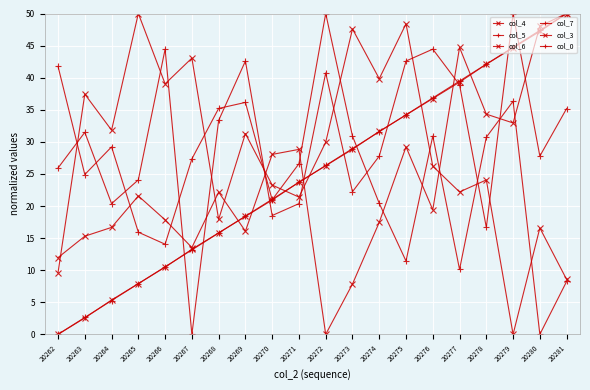

Reading left to right, transcribe all the data shown in this chart.

col_4: 20262=9.6	20263=37.4	20264=31.8	20265=50.0	20266=39.0	20267=43.0	20268=17.9	20269=31.3	20270=23.3	20271=21.4	20272=29.9	20273=47.6	20274=39.8	20275=48.4	20276=26.2	20277=22.2	20278=24.1	20279=0.0	20280=16.6	20281=8.6
col_5: 20262=41.8	20263=24.9	20264=29.2	20265=15.9	20266=14.0	20267=27.3	20268=35.2	20269=36.1	20270=21.0	20271=26.6	20272=50.0	20273=30.9	20274=20.4	20275=11.4	20276=30.9	20277=10.1	20278=30.7	20279=36.3	20280=0.0	20281=8.2
col_6: 20262=12.0	20263=15.3	20264=16.7	20265=21.6	20266=17.8	20267=13.5	20268=22.2	20269=16.1	20270=28.0	20271=28.8	20272=0.0	20273=7.8	20274=17.5	20275=29.2	20276=19.4	20277=44.7	20278=34.3	20279=32.9	20280=48.0	20281=50.0
col_7: 20262=25.9	20263=31.5	20264=20.4	20265=24.1	20266=44.4	20267=0.0	20268=33.3	20269=42.6	20270=18.5	20271=20.4	20272=40.7	20273=22.2	20274=27.8	20275=42.6	20276=44.4	20277=38.9	20278=16.7	20279=50.0	20280=27.8	20281=35.2
col_3: 20262=0.0	20263=2.6	20264=5.3	20265=7.9	20266=10.5	20267=13.3	20268=15.8	20269=18.4	20270=20.9	20271=23.7	20272=26.3	20273=28.8	20274=31.6	20275=34.2	20276=36.7	20277=39.3	20278=42.1	20279=44.7	20280=47.2	20281=50.0
col_0: 20262=0.0	20263=2.6	20264=5.3	20265=7.9	20266=10.5	20267=13.2	20268=15.8	20269=18.4	20270=21.1	20271=23.7	20272=26.3	20273=28.9	20274=31.6	20275=34.2	20276=36.8	20277=39.5	20278=42.1	20279=44.7	20280=47.4	20281=50.0